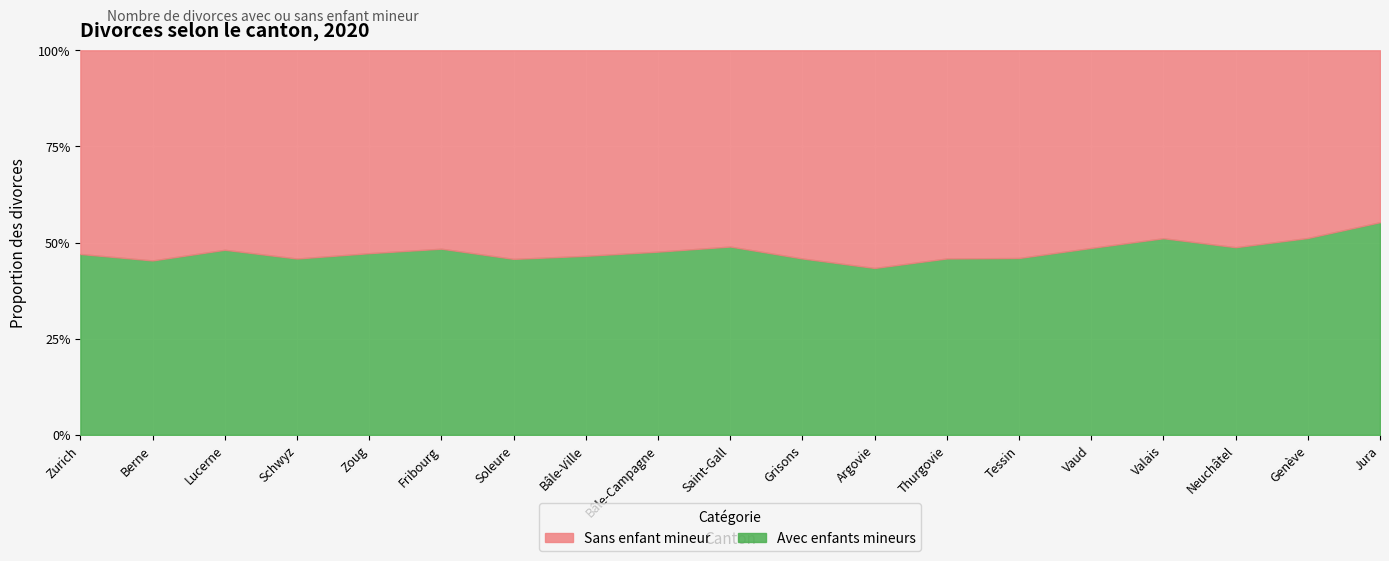

What value does the Sans enfant mineur series have at Bâle-Ville?

202